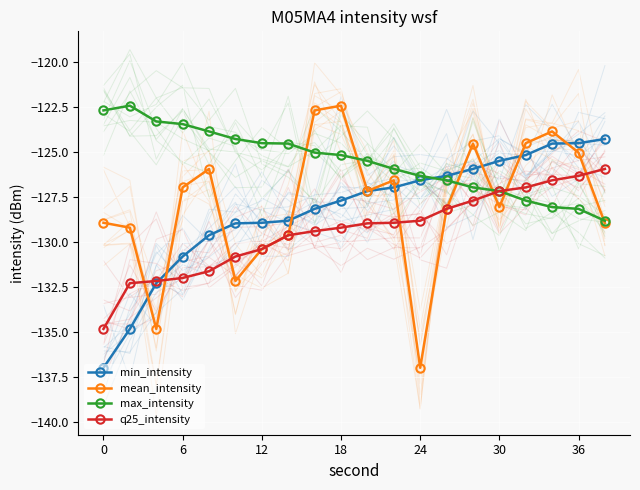

The value of q25_intensity at 6 is -132.0. True or false?

True